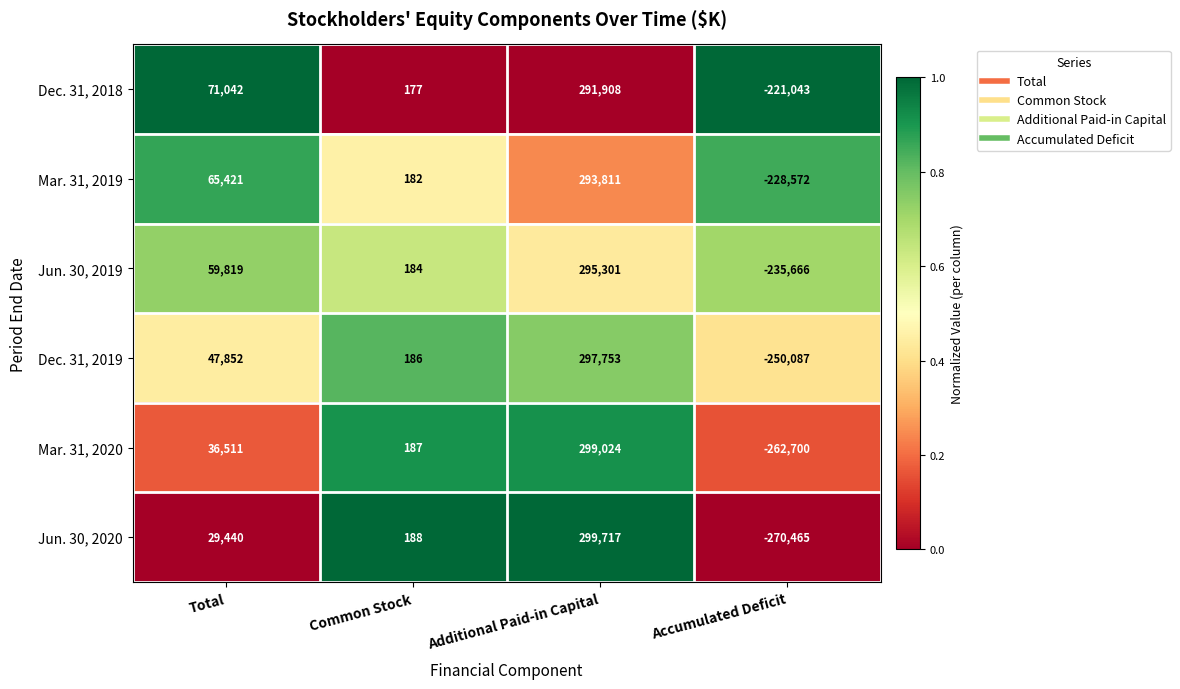

Count the number of categories in the chart.

4